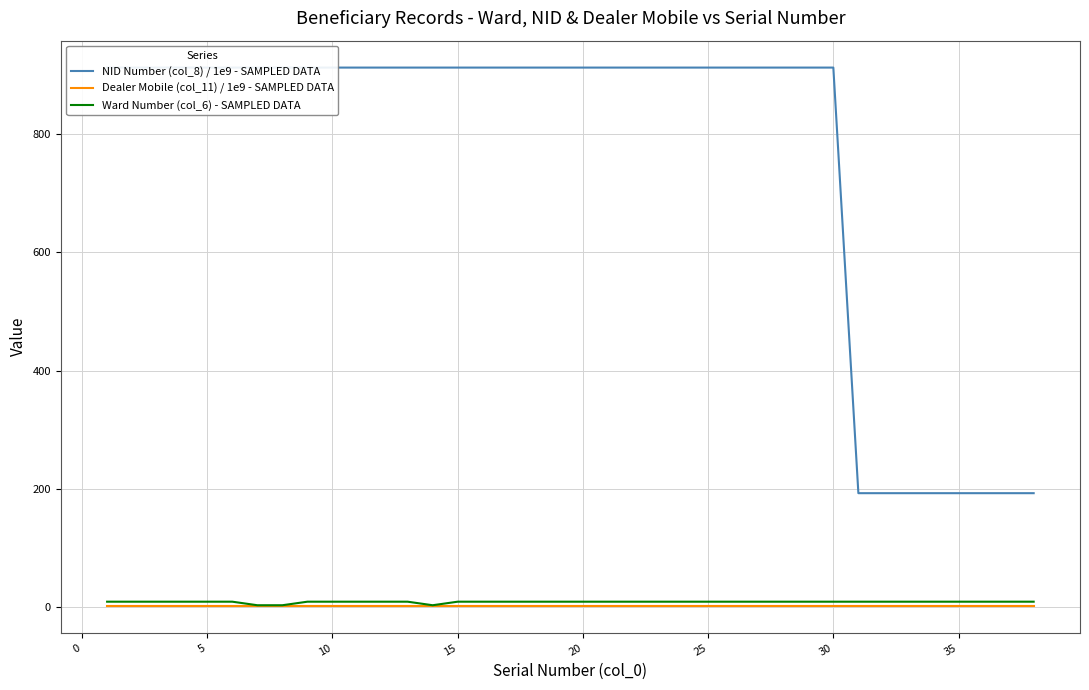

Reading left to right, list all the values displayed in this chart.

NID Number (col_8) / 1e9 - SAMPLED DATA: 912.6	912.6	912.6	912.6	912.6	912.6	912.6	912.6	912.6	912.6	912.6	912.6	912.6	912.6	912.6	912.6	912.6	912.6	912.6	912.6	912.6	912.6	912.6	912.6	912.6	912.6	912.6	912.6	912.6	912.6	192.6	192.6	192.6	192.6	192.6	192.6	192.6	192.6
Dealer Mobile (col_11) / 1e9 - SAMPLED DATA: 1.8	1.8	1.8	1.8	1.8	1.8	1.8	1.8	1.8	1.8	1.8	1.8	1.8	1.8	1.8	1.8	1.8	1.8	1.8	1.8	1.8	1.8	1.8	1.8	1.8	1.8	1.8	1.8	1.8	1.8	1.8	1.8	1.8	1.8	1.8	1.8	1.8	1.8
Ward Number (col_6) - SAMPLED DATA: 9.0	9.0	9.0	9.0	9.0	9.0	3.0	3.0	9.0	9.0	9.0	9.0	9.0	3.0	9.0	9.0	9.0	9.0	9.0	9.0	9.0	9.0	9.0	9.0	9.0	9.0	9.0	9.0	9.0	9.0	9.0	9.0	9.0	9.0	9.0	9.0	9.0	9.0